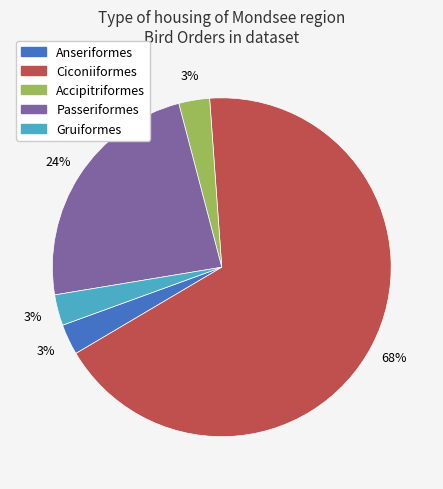

Which slice is the largest?

Ciconiiformes